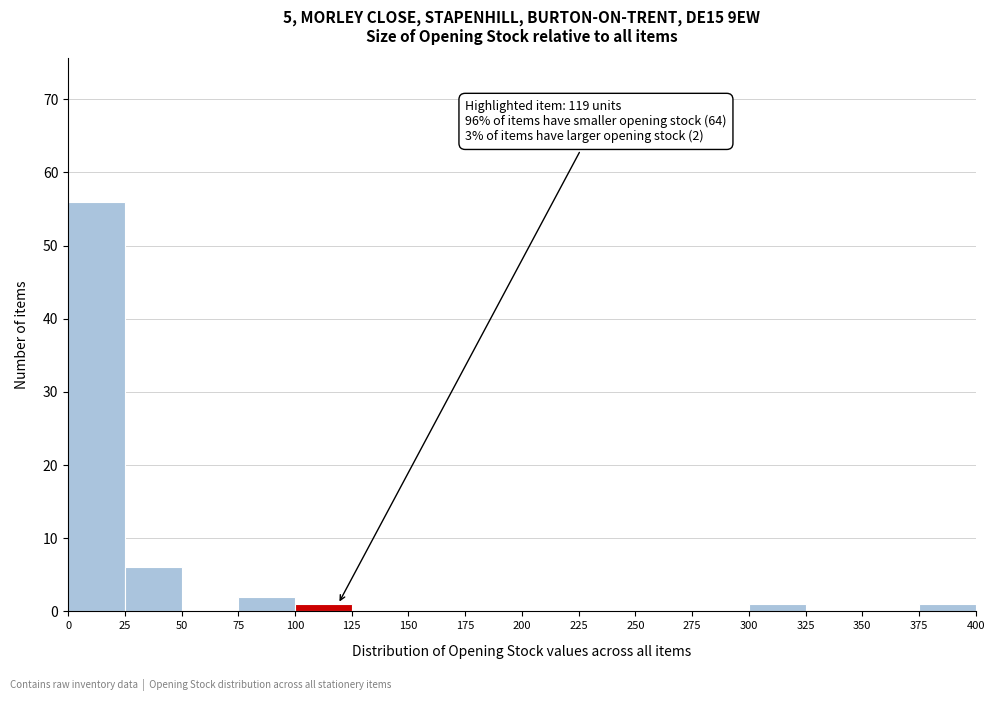

Which range on the x-axis has the tallest bar?

0 to 25